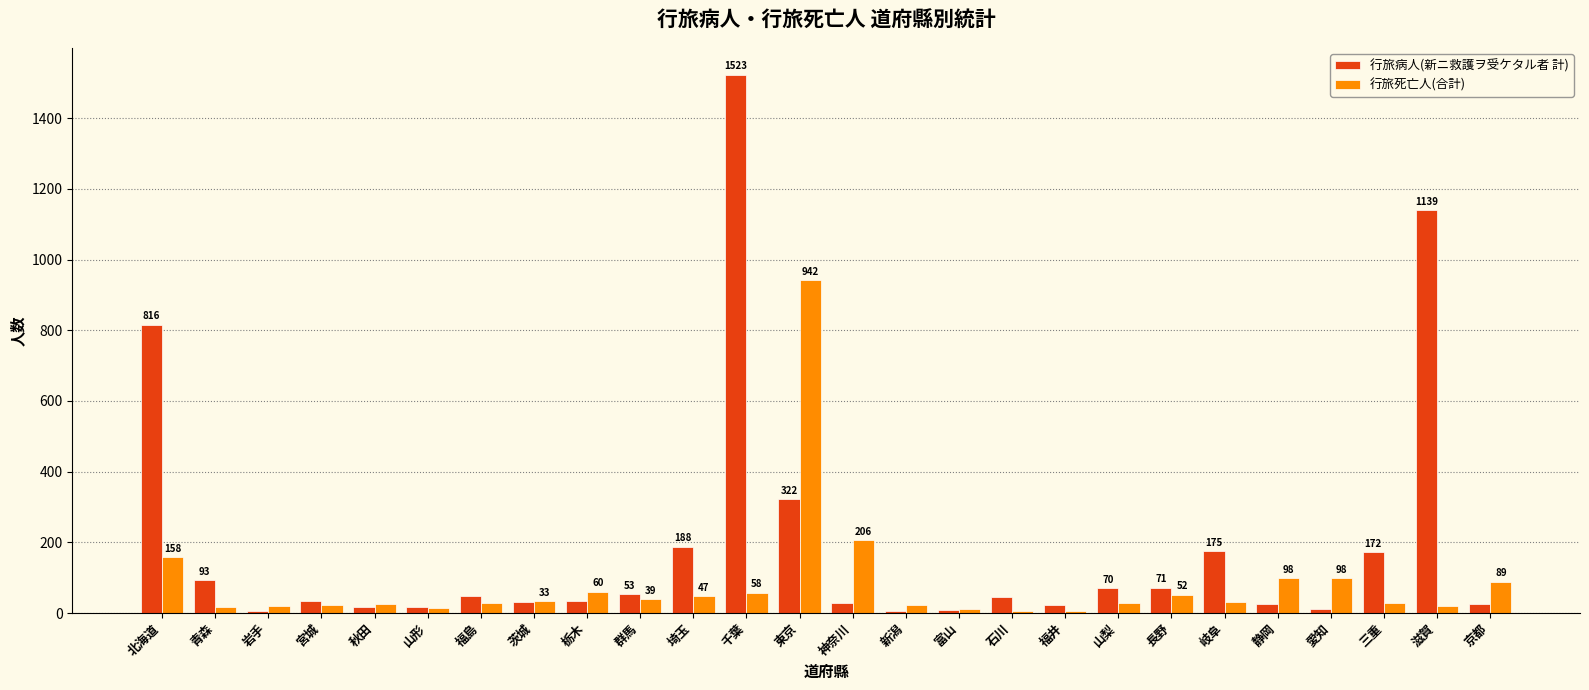

How many bars are there in each group?

2